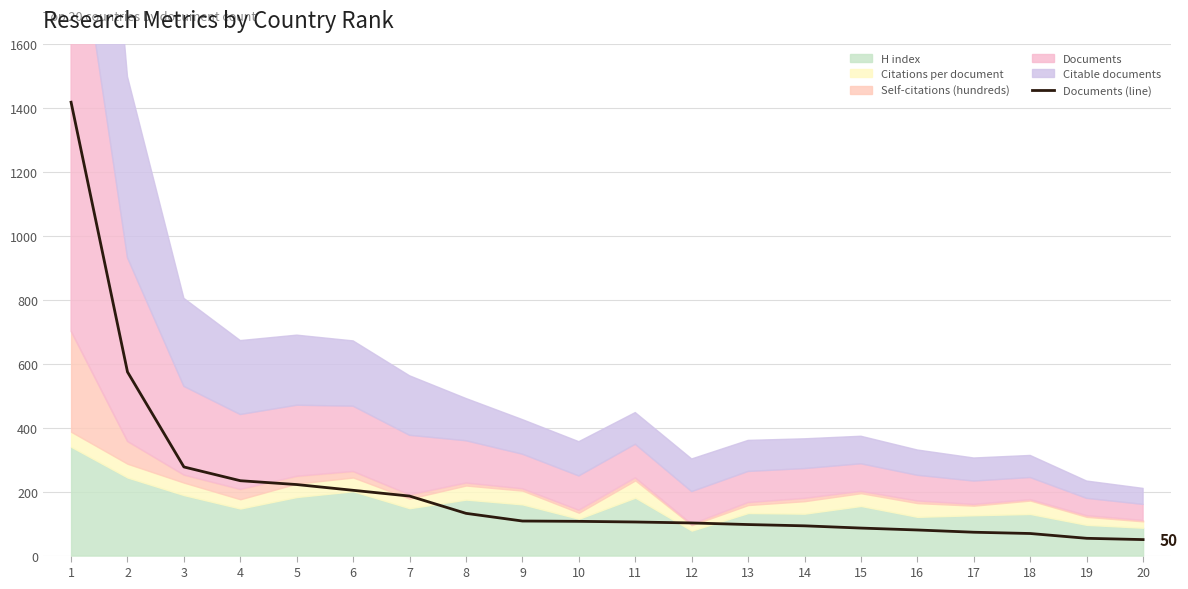

How many data points are above 107?

9